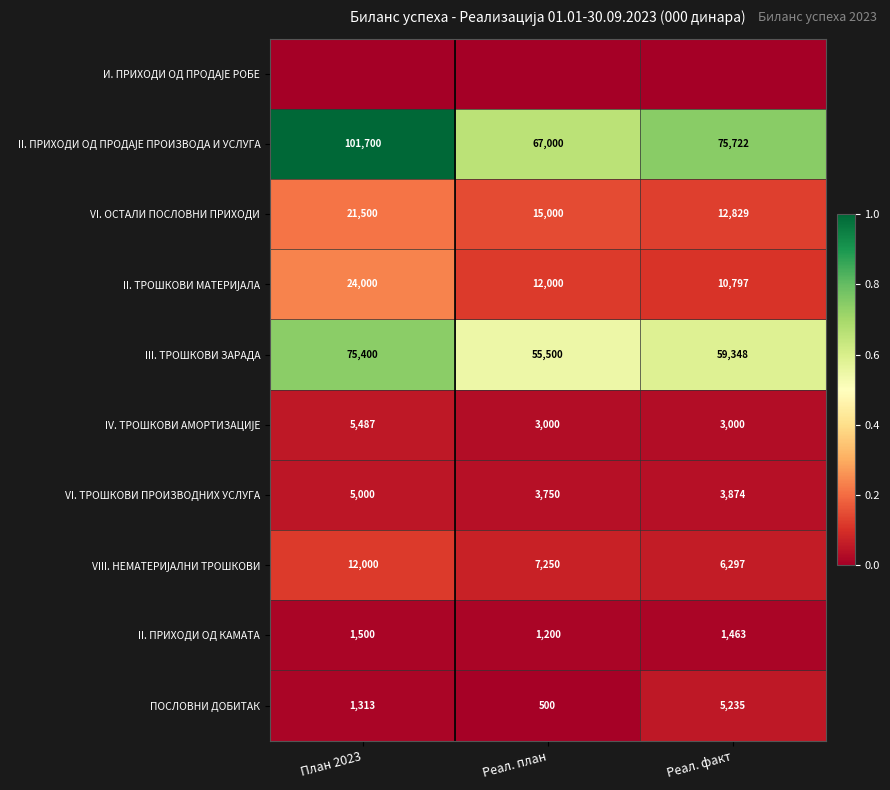

What is the average value of the II. ПРИХОДИ ОД КАМАТА series?

1388